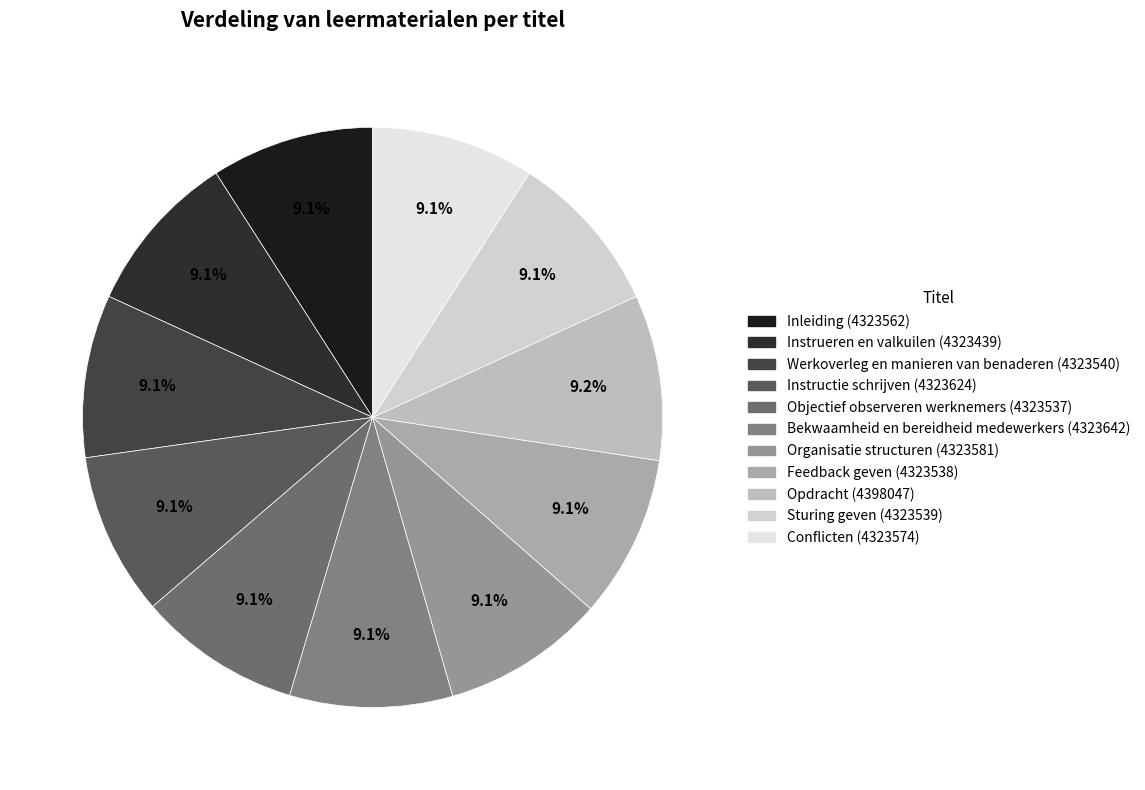

Count the number of slices in the pie.

11